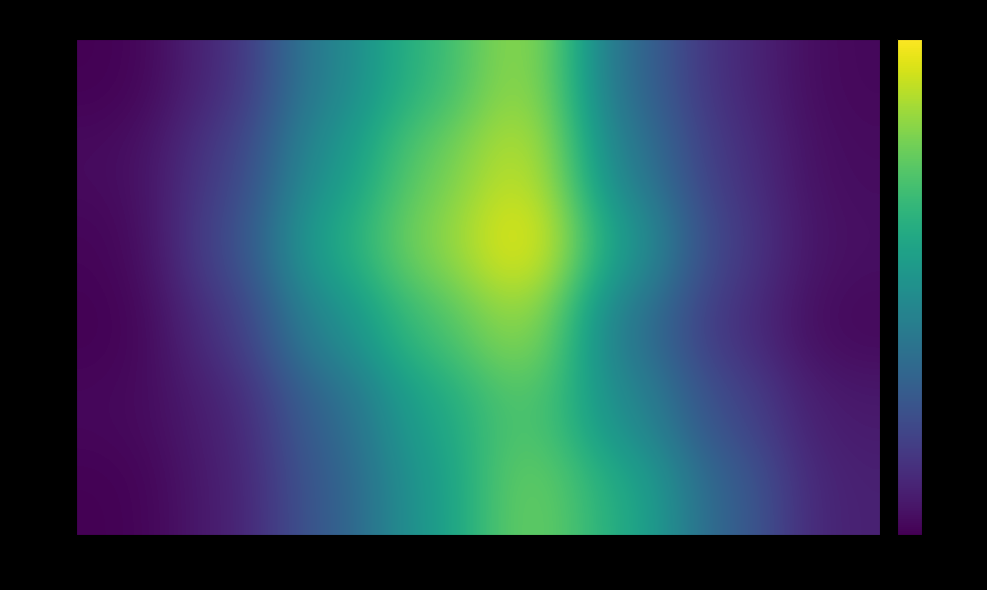

Which has a higher value, 0-49 or 500-699?

500-699